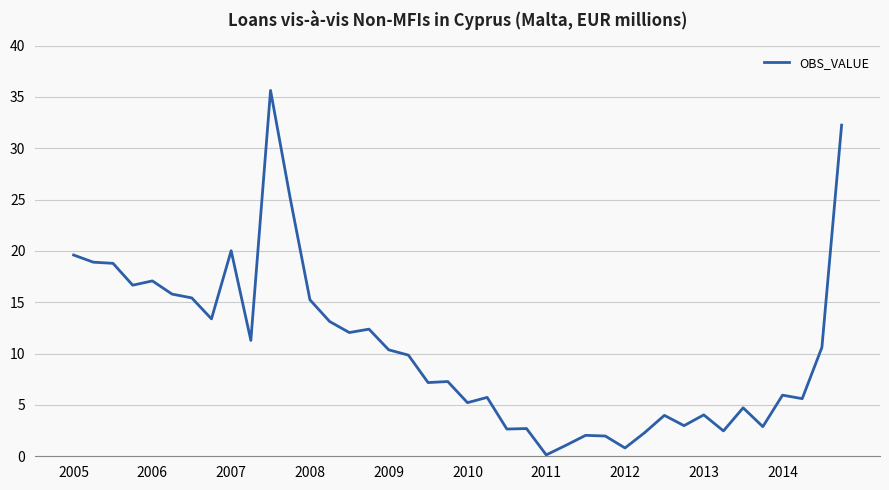

What is the difference between the maximum and minimum values?

35.5